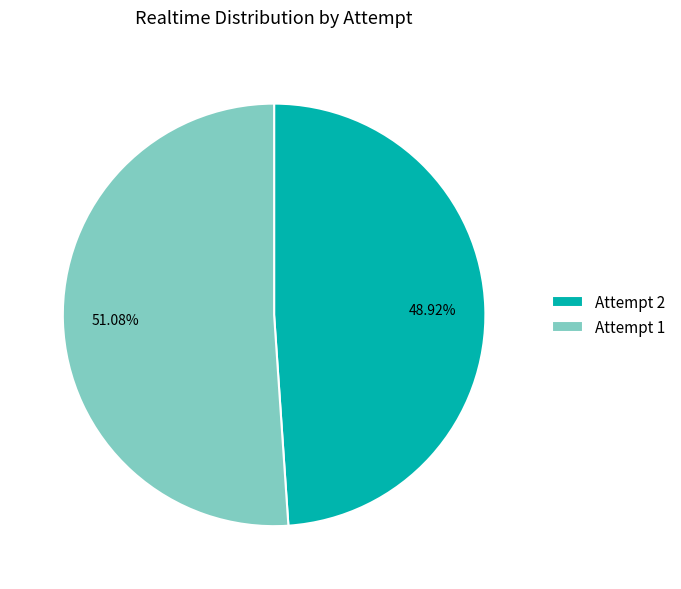

What is the ratio of the value at Attempt 1 to the value at Attempt 2?

1.0